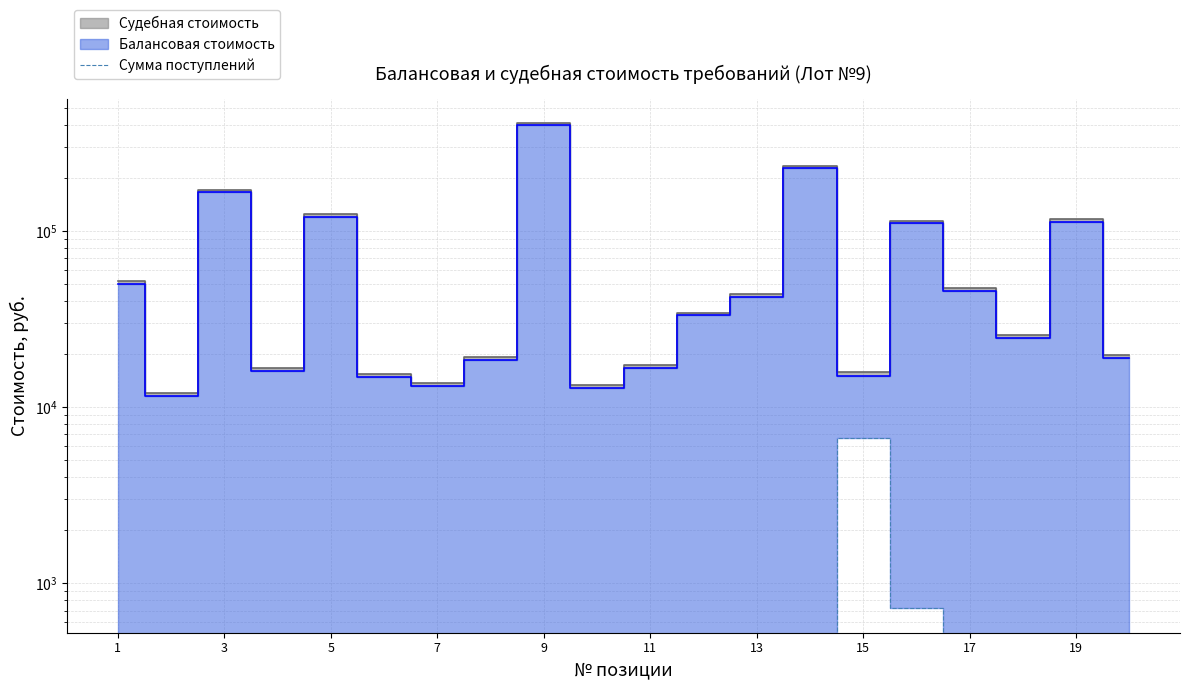

Which category has the lowest value across all series?

1